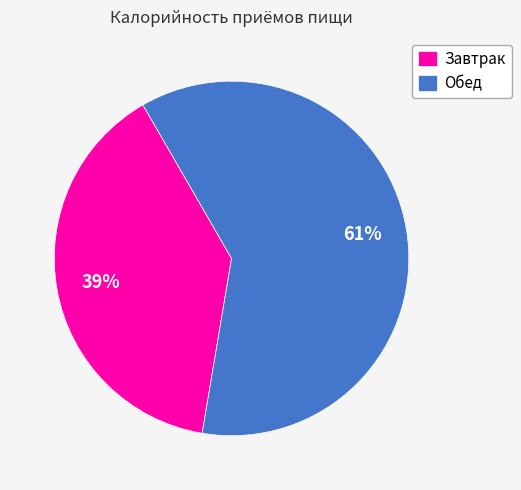

Does Завтрак account for over 50% of the chart?

No